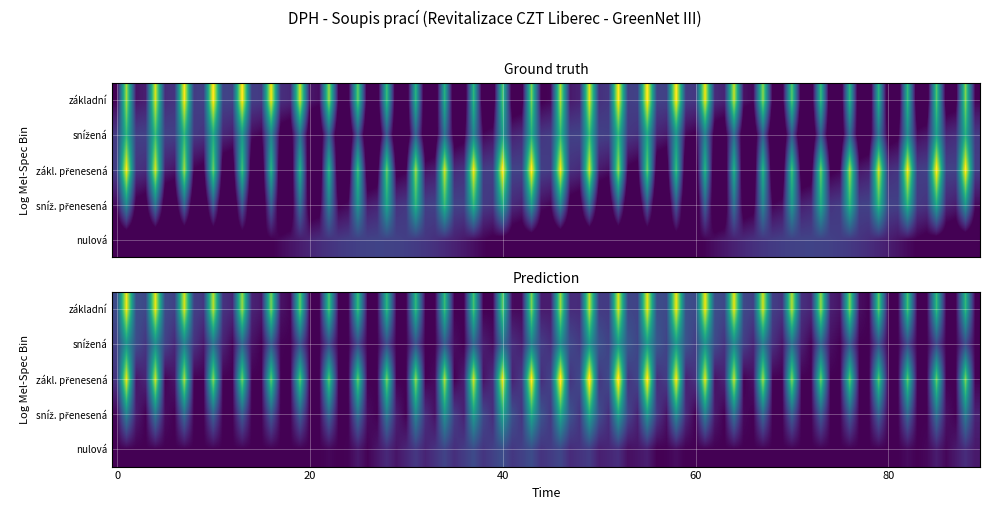

Is it true that DPH_sníž_přenesená equals -0.1 at Výše daně?

False